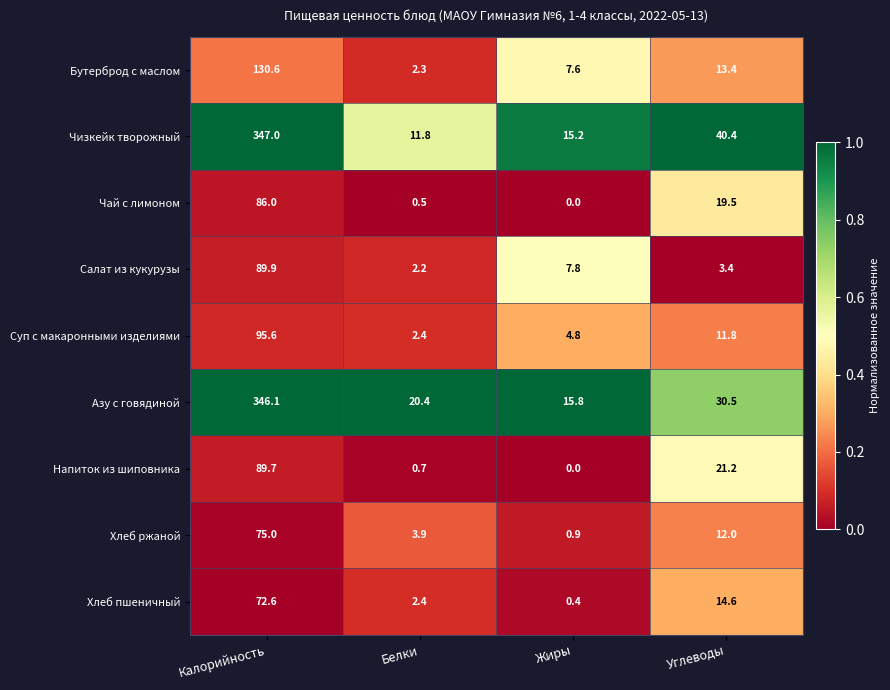

List the series in order of their peak value, highest first.

Чизкейк творожный, Азу с говядиной, Бутерброд с маслом, Суп с макаронными изделиями, Салат из кукурузы, Напиток из шиповника, Чай с лимоном, Хлеб ржаной, Хлеб пшеничный